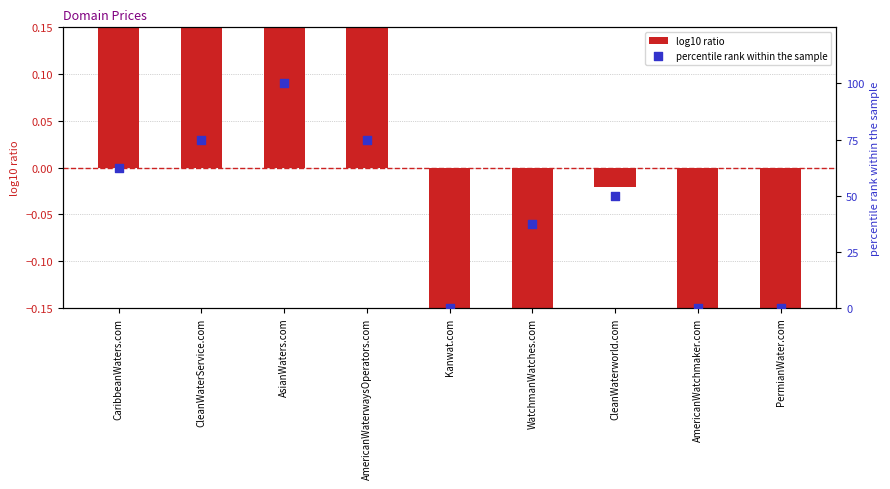

Which series reaches the maximum Y coordinate?

percentile rank within the sample